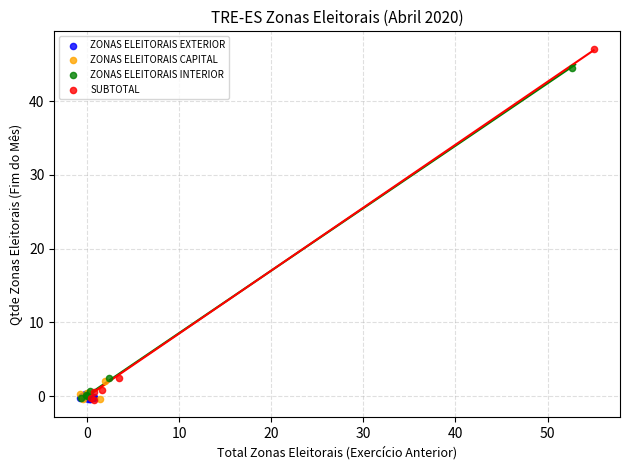

Which series has the largest Y range (max minus min)?

SUBTOTAL